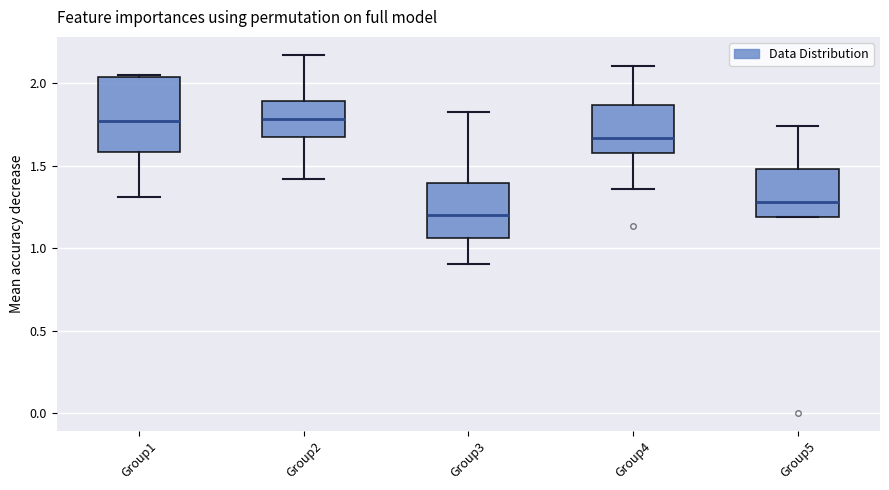

Which box's median line is the lowest?

Group3